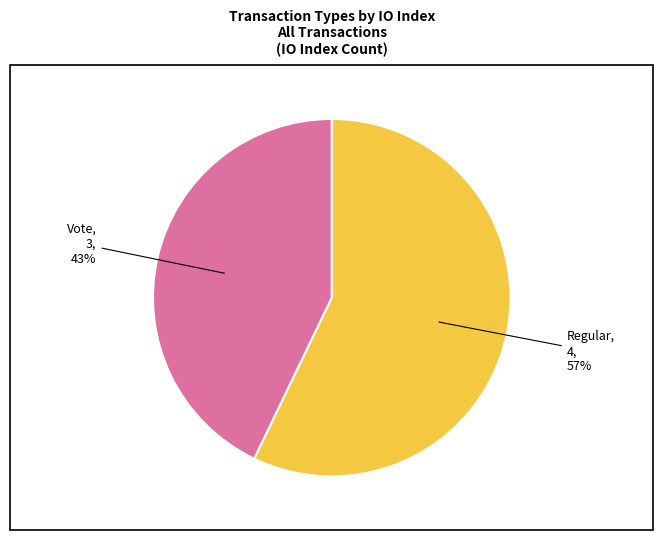

To the nearest percent, what is the average slice percentage?

50%